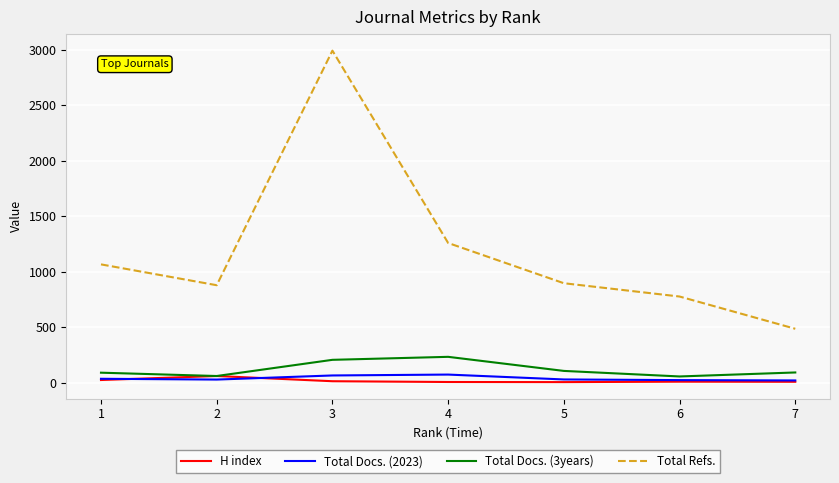

At which category does the chart reach its peak across all series?

3